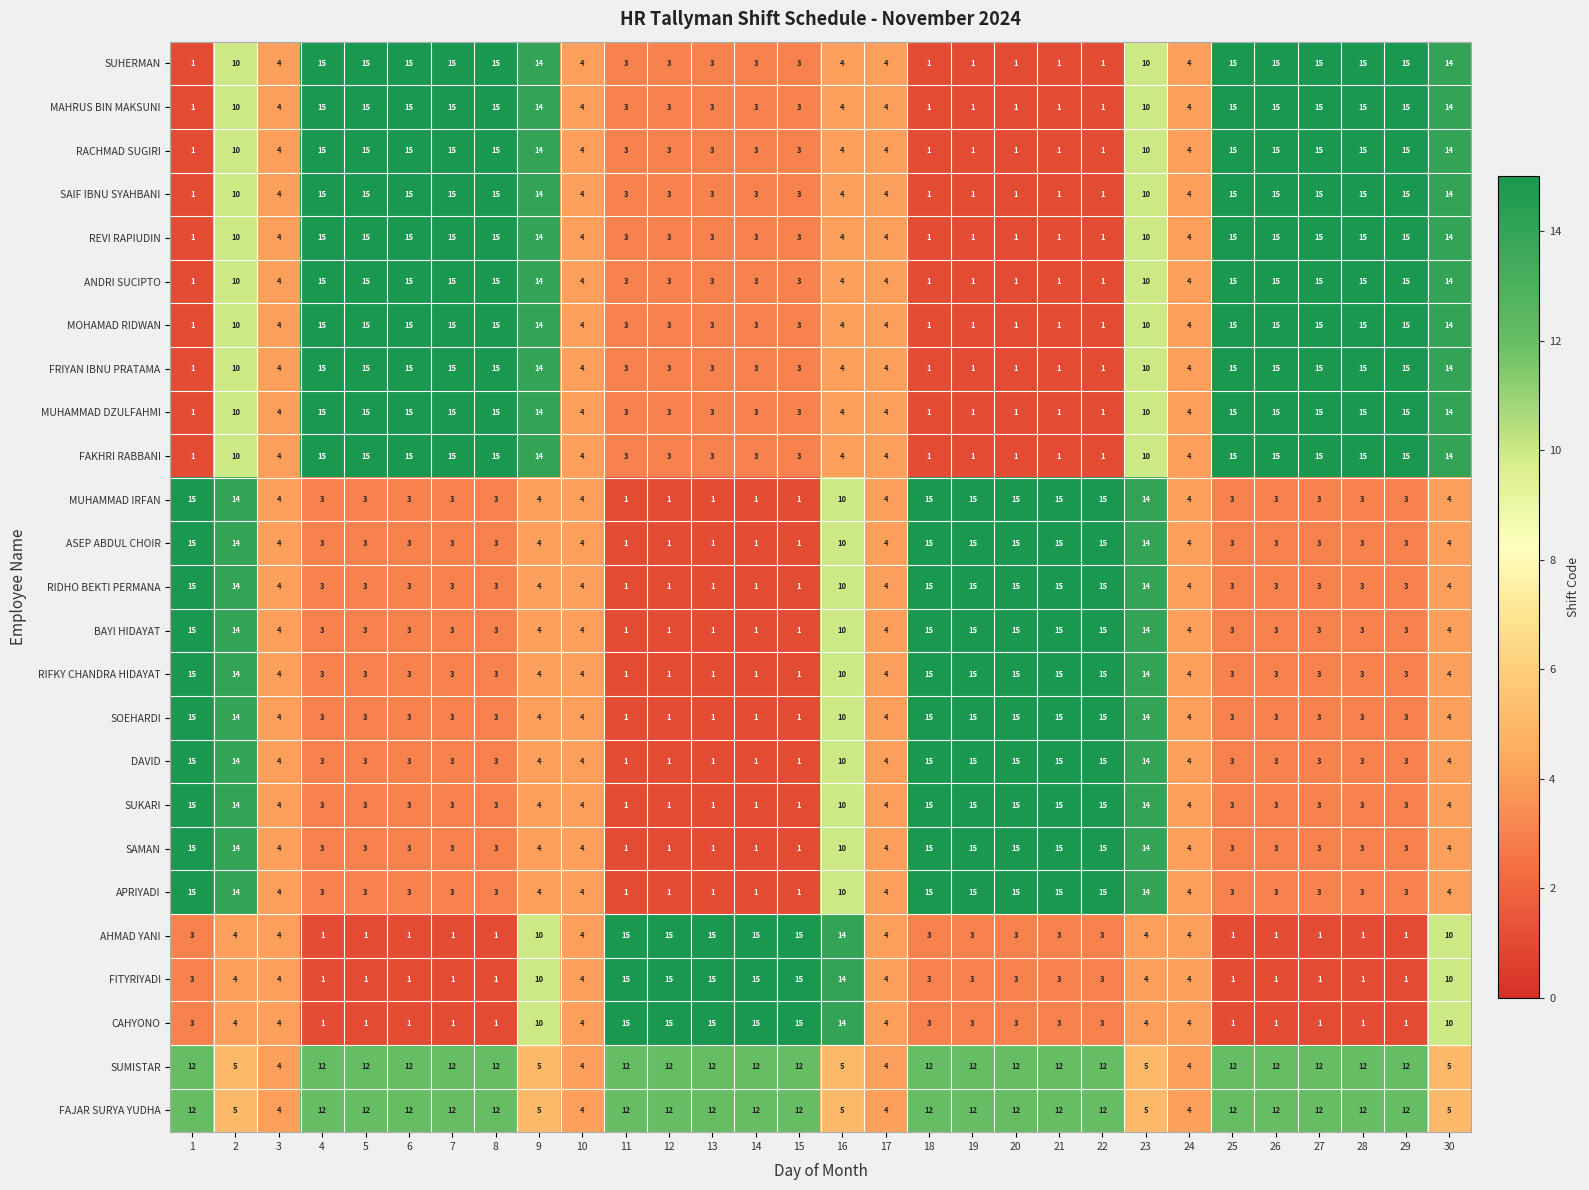

What is the spread (max minus min) of values at 11?

14